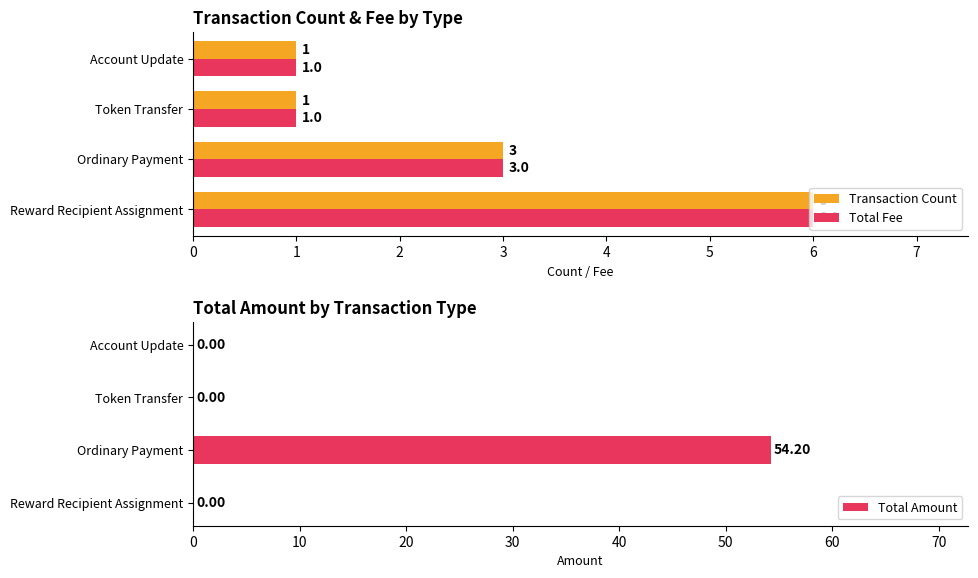

Count the Transaction Count values in the range 1 to 6.

4